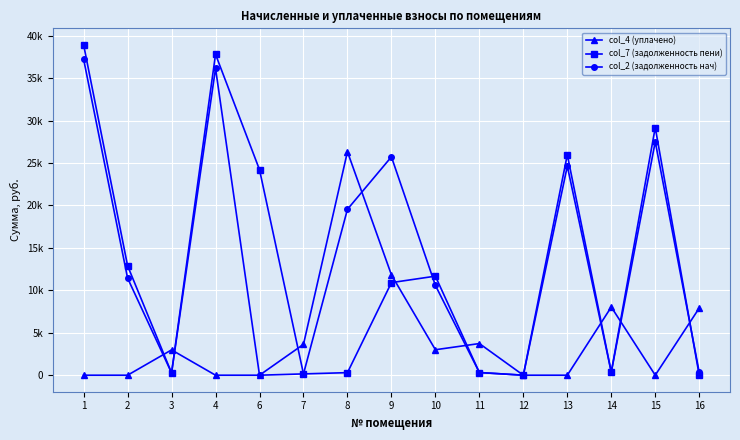

What is the difference between the highest and lowest values at 14?

7674.5